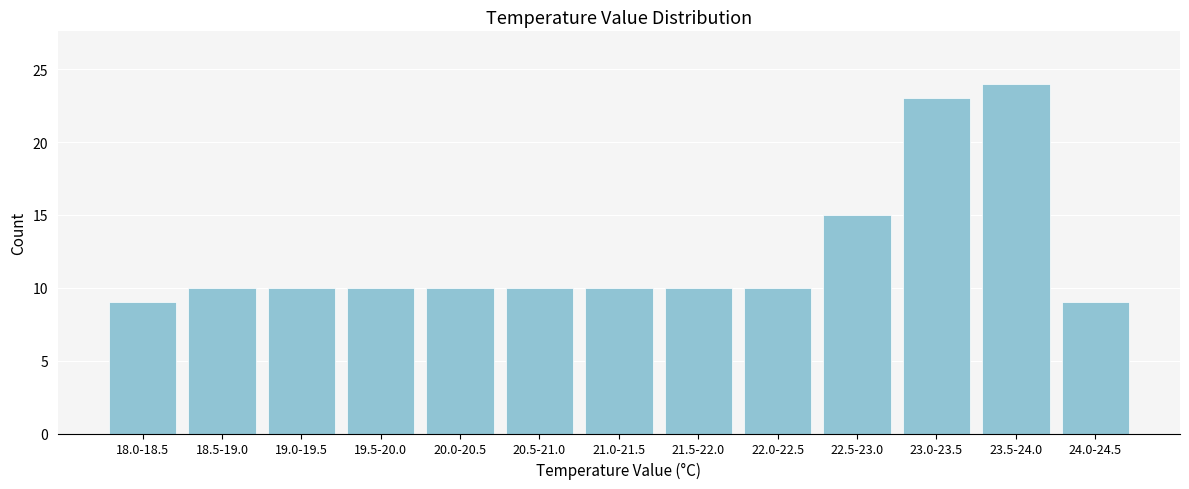

Reading right to left, what are all the values shown in this chart?

24.0-24.5=9	23.5-24.0=24	23.0-23.5=23	22.5-23.0=15	22.0-22.5=10	21.5-22.0=10	21.0-21.5=10	20.5-21.0=10	20.0-20.5=10	19.5-20.0=10	19.0-19.5=10	18.5-19.0=10	18.0-18.5=9